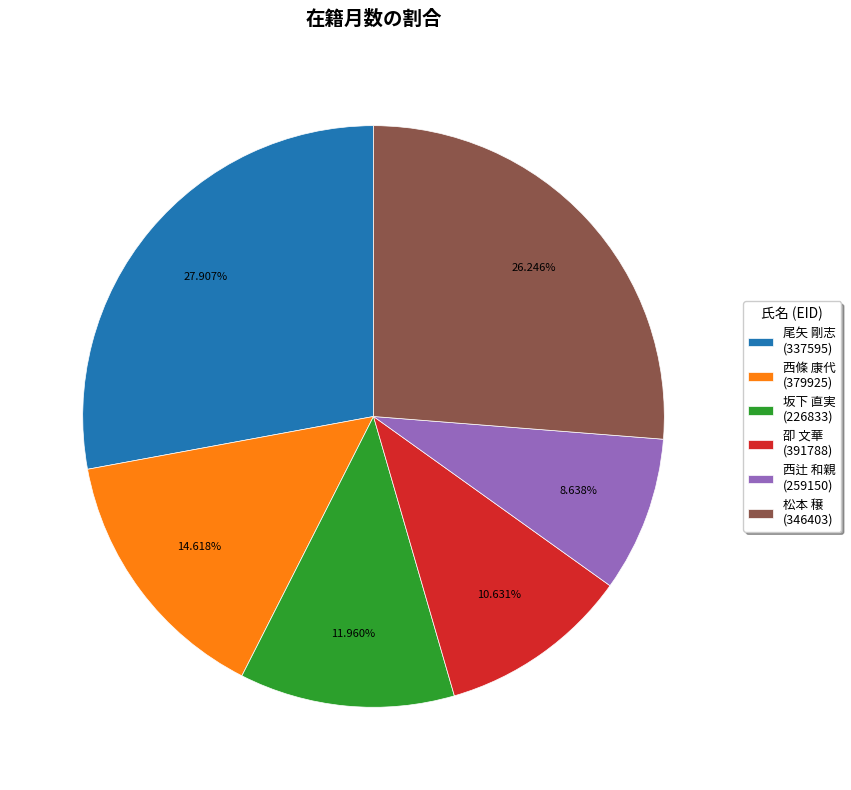

Which category has the smallest portion of the pie?

西辻 和親 (259150)